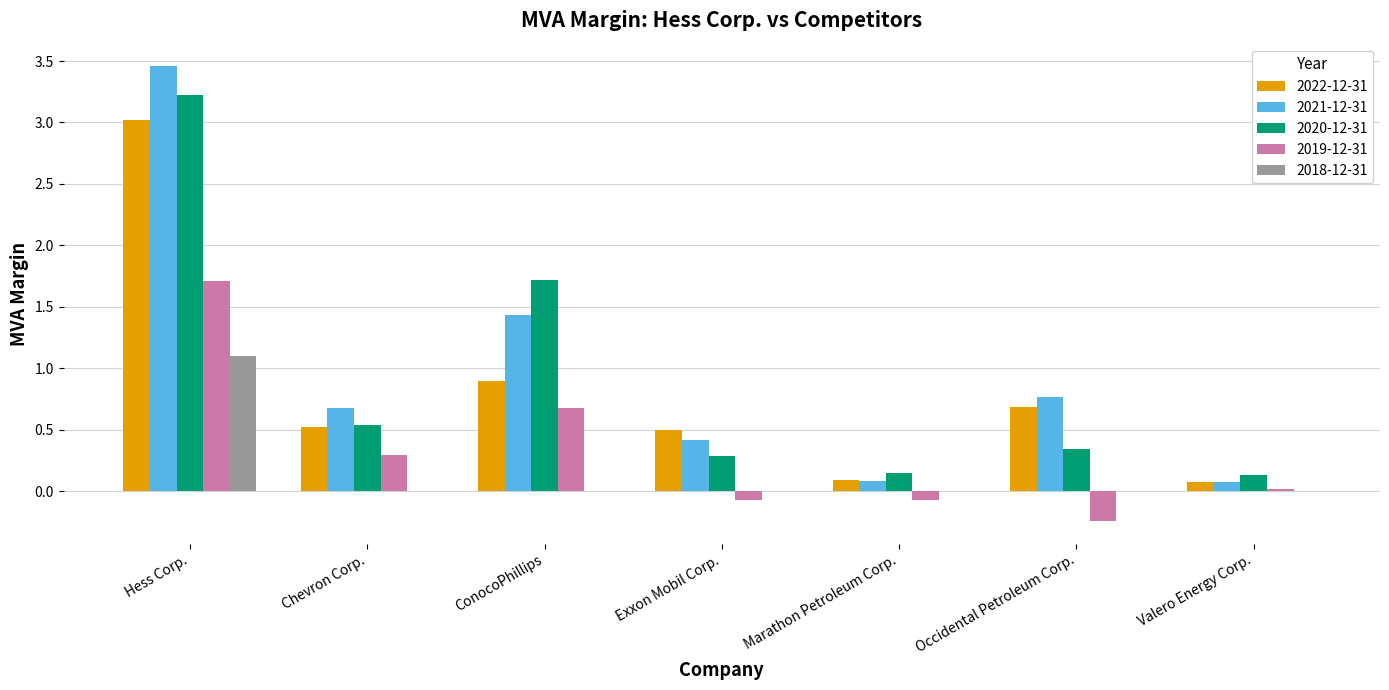

Is the value of 2021-12-31 at Occidental Petroleum Corp. greater than the value of 2019-12-31 at Hess Corp.?

No